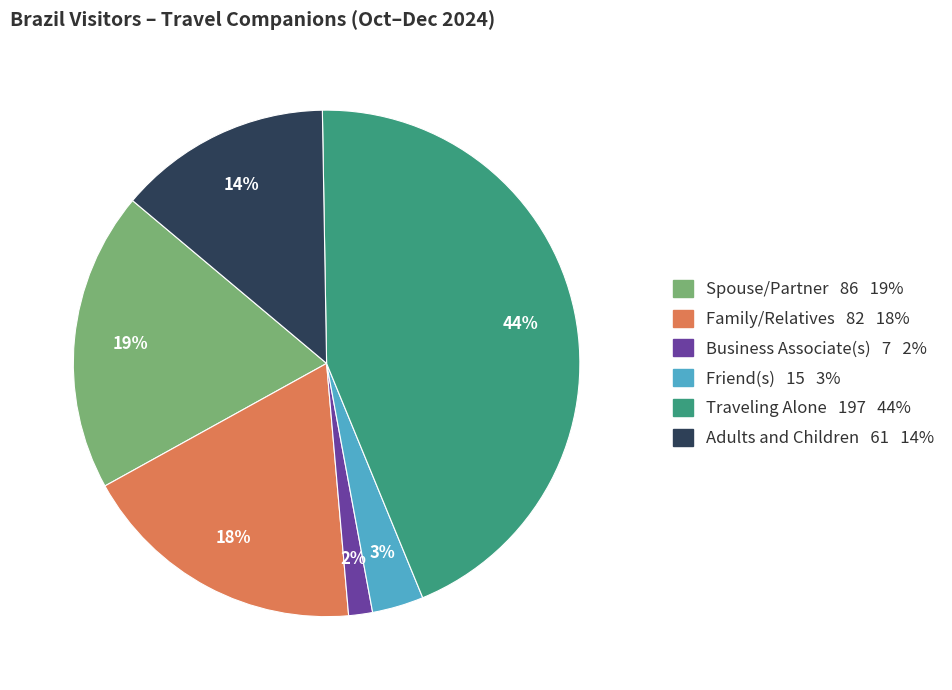

To the nearest percent, what is the average slice percentage?

17%